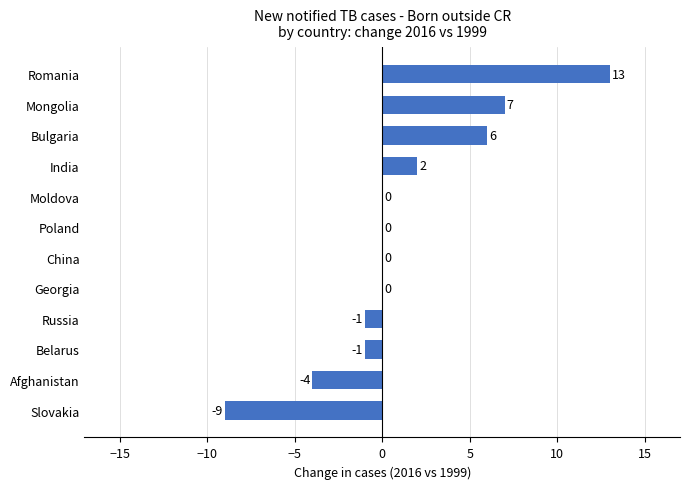

What is the greatest value displayed?

13